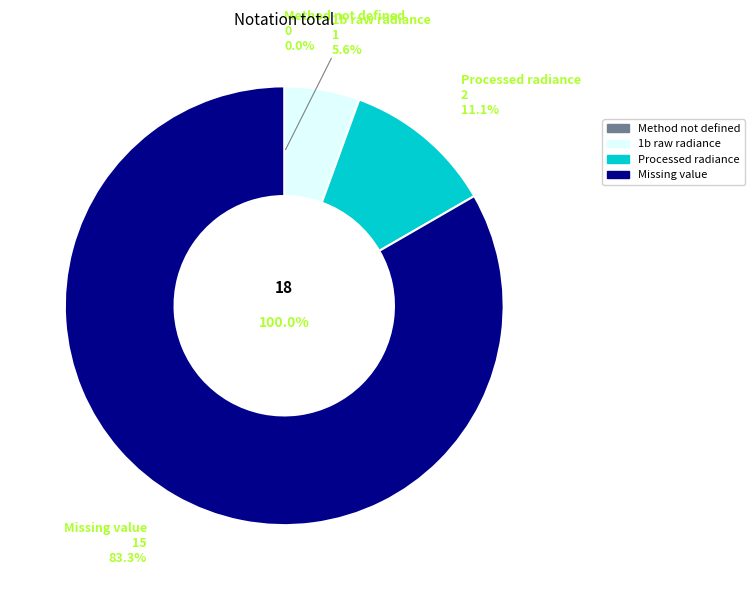

Is there a majority slice in this chart?

Yes